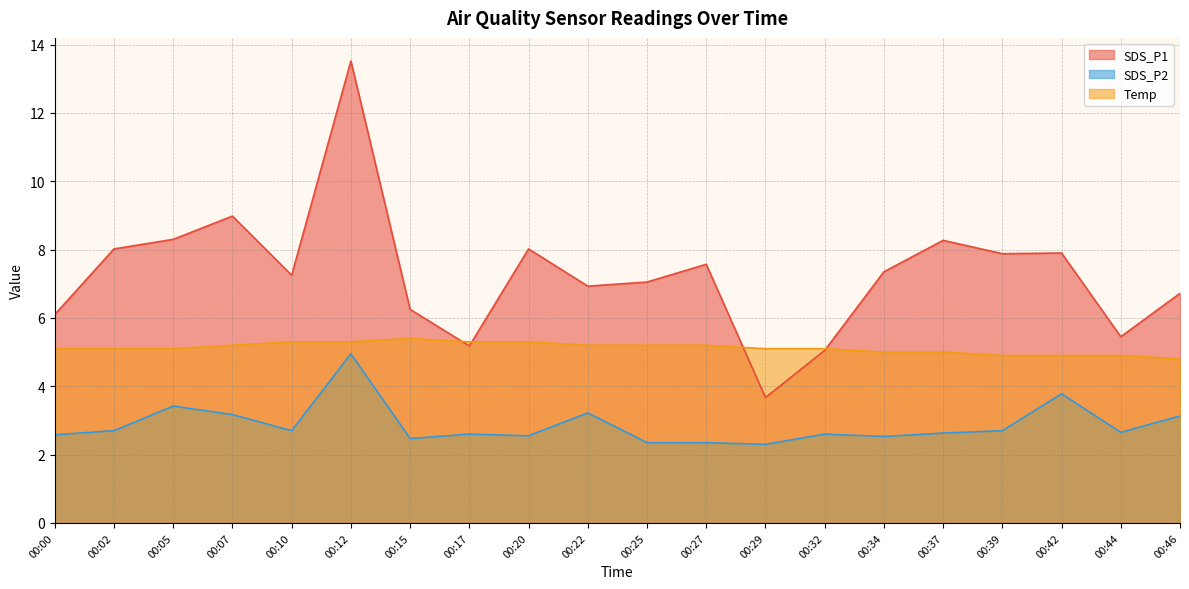

At how many categories does at least one series exceed 7?

12